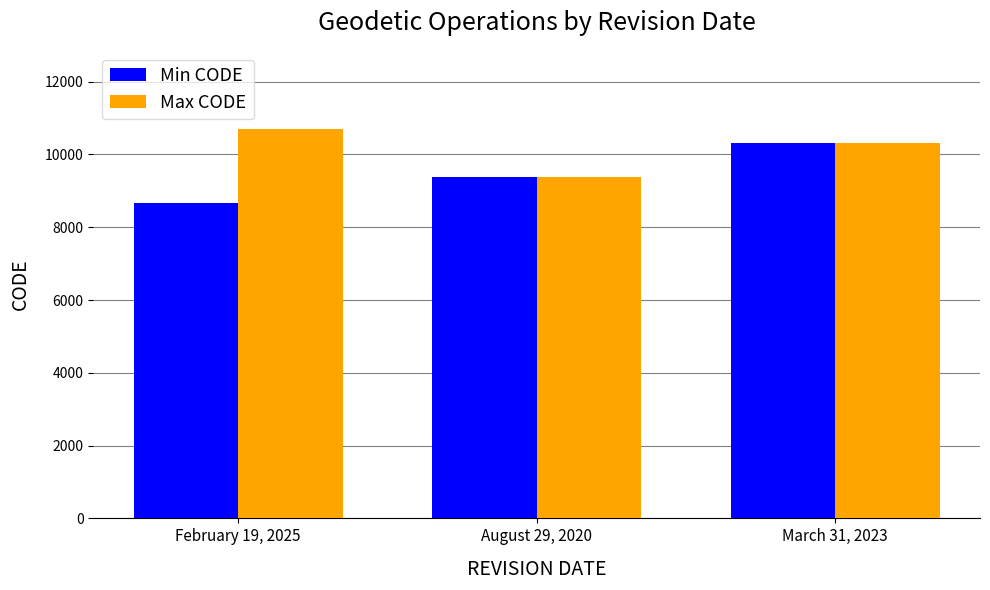

True or false: Min CODE has a value of 9375 at August 29, 2020.

True